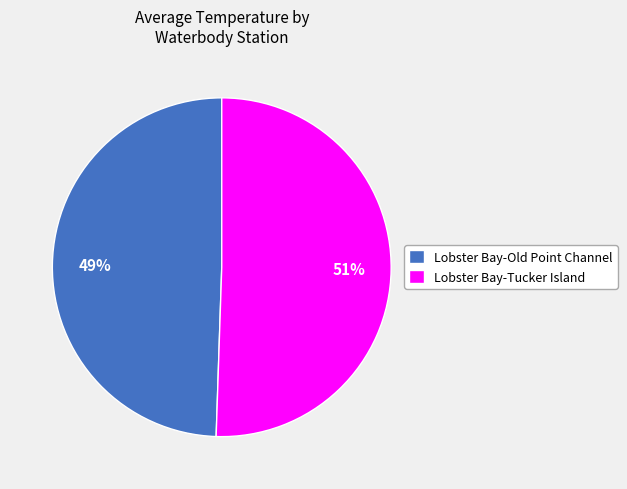

Is it true that Lobster Bay-Tucker Island is 63% of the pie?

False